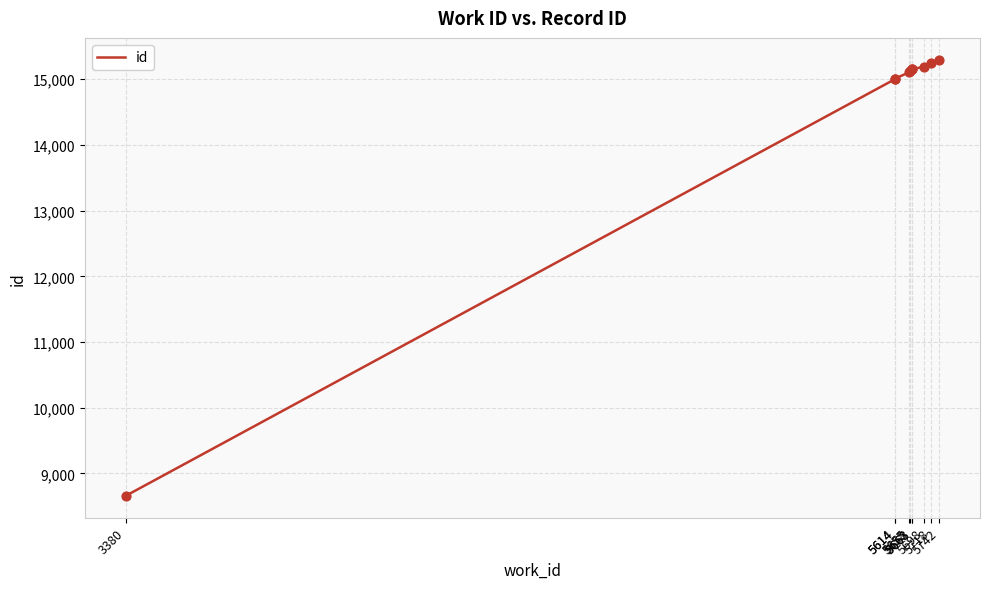

What is the change in value from 5614 to 5742?

+294